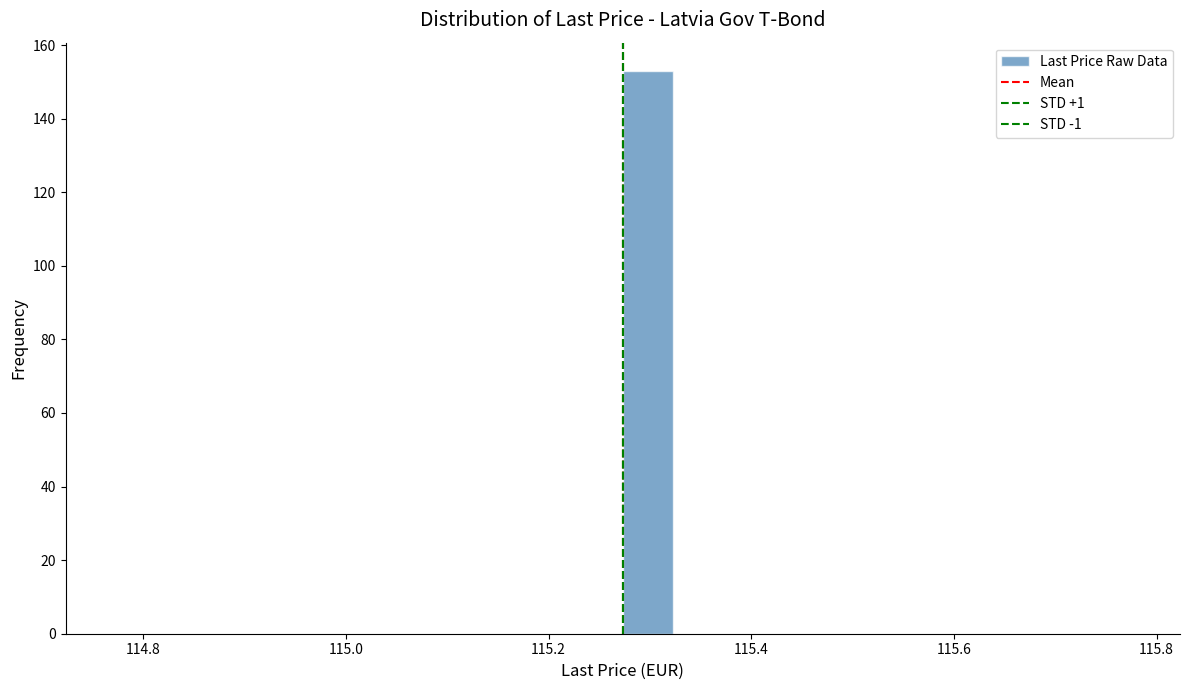

Around what value on the x-axis is the tallest bar? Give the approximate position of its centre, as read against the axis.

115.30